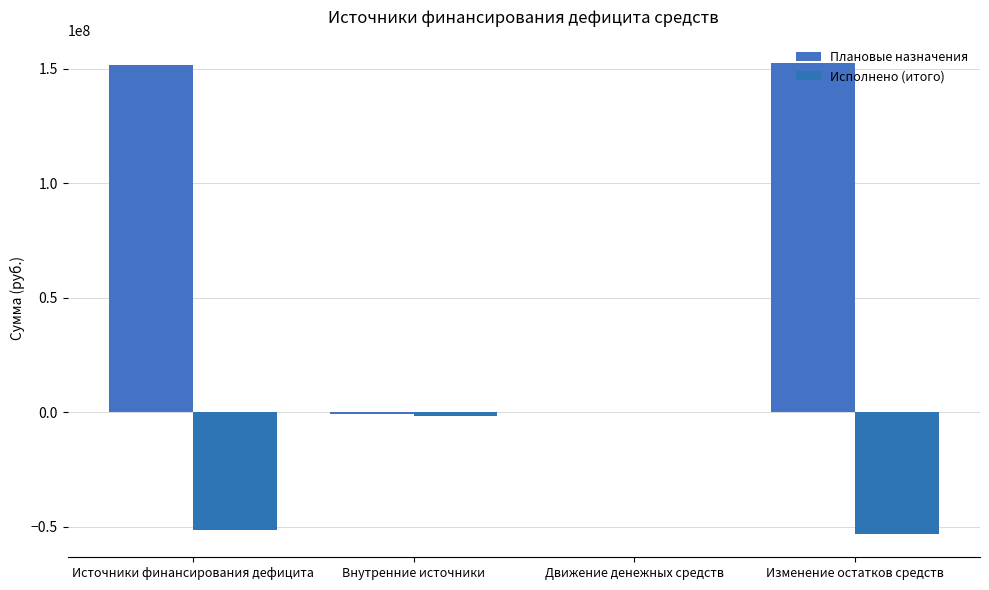

Which series has the largest range (max minus min)?

Плановые назначения